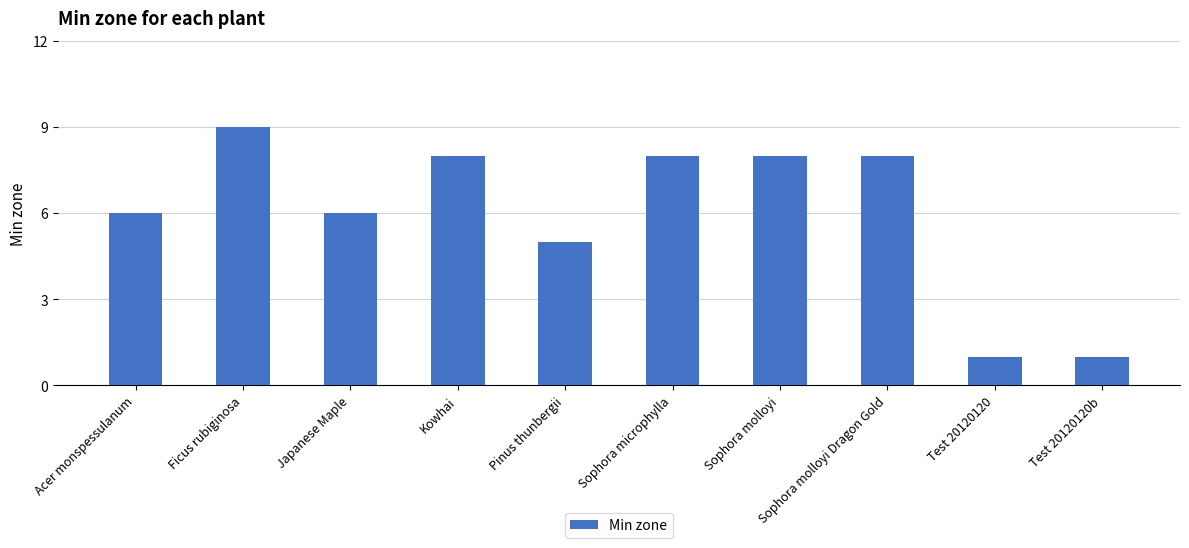

What is the label of the 1st bar from the left?

Acer monspessulanum